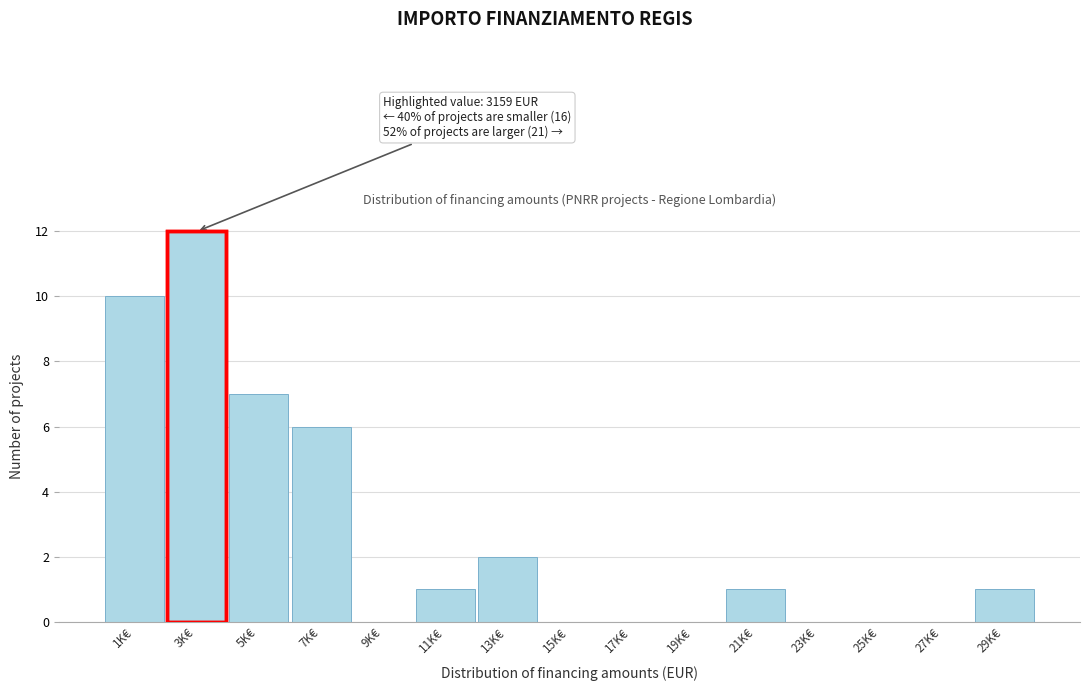

Reading left to right, extract all data points from this chart.

1K€=10	3K€=12	5K€=7	7K€=6	9K€=0	11K€=1	13K€=2	15K€=0	17K€=0	19K€=0	21K€=1	23K€=0	25K€=0	27K€=0	29K€=1